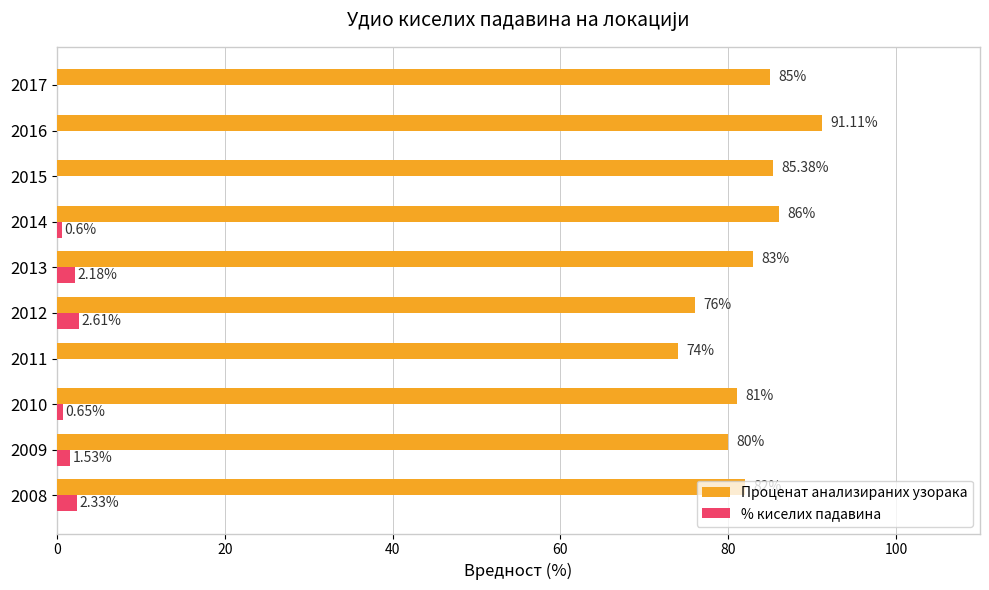

How many values in the % киселих падавина series exceed 0?

6